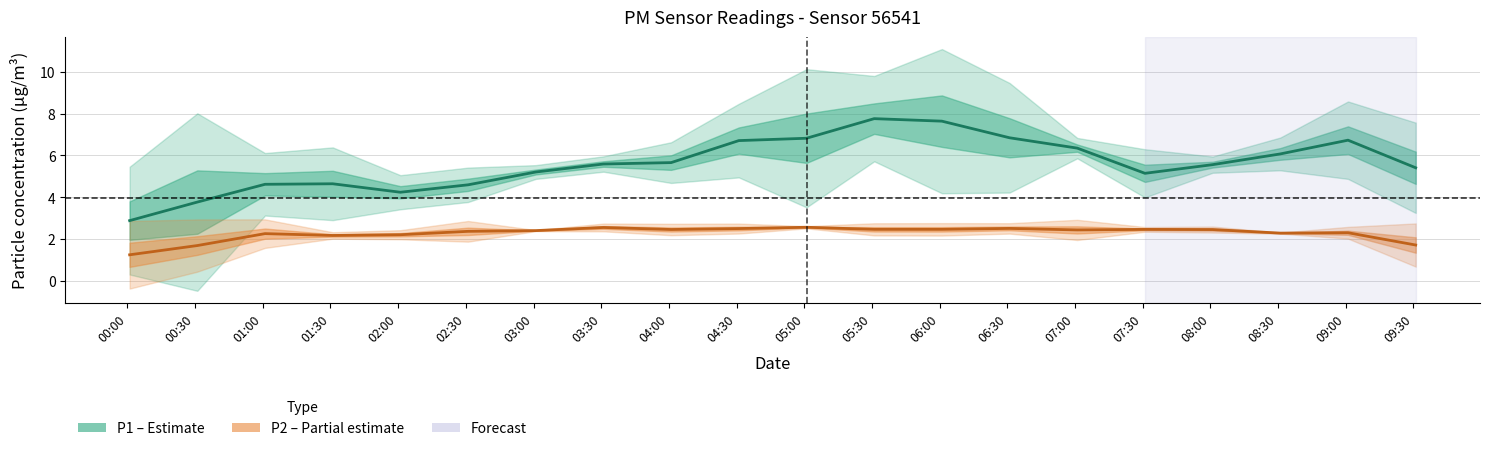

Reading left to right, extract all data points from this chart.

P1: 2.9	3.8	4.6	4.6	4.2	4.6	5.2	5.6	5.7	6.7	6.8	7.8	7.6	6.8	6.3	5.1	5.6	6.1	6.7	5.4
P2: 1.2	1.7	2.3	2.2	2.2	2.4	2.4	2.6	2.5	2.5	2.6	2.5	2.5	2.5	2.4	2.5	2.5	2.3	2.3	1.7